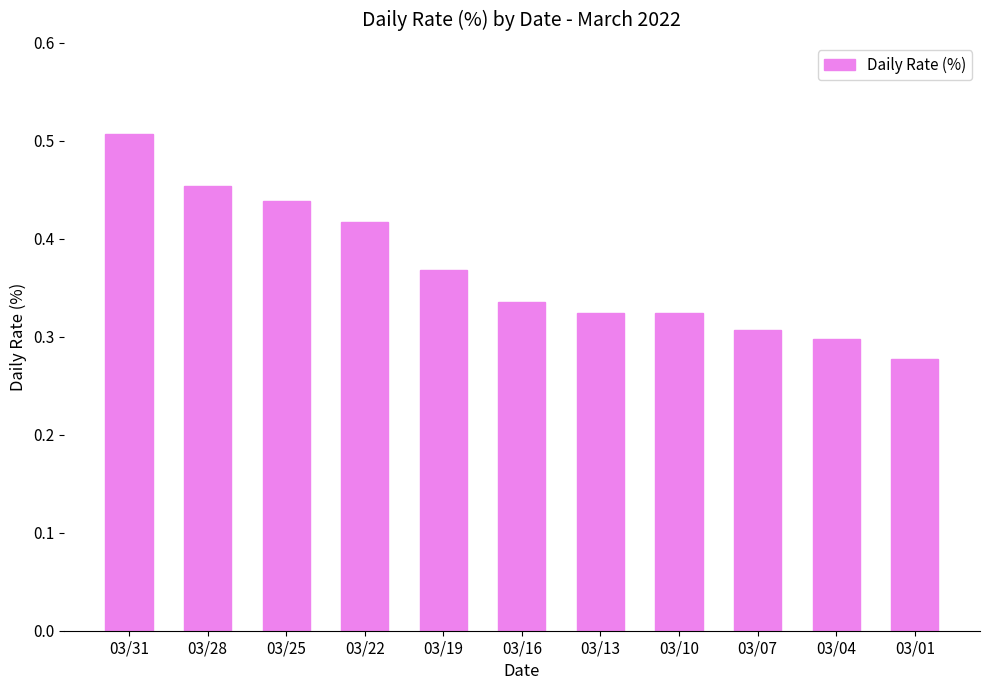

Which label corresponds to the smallest value in the chart?

03/01